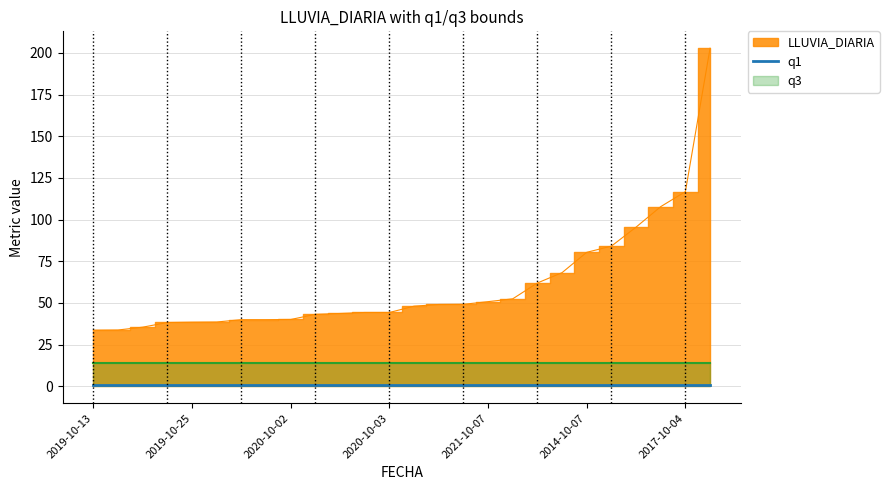

What is the greatest value displayed?

202.8